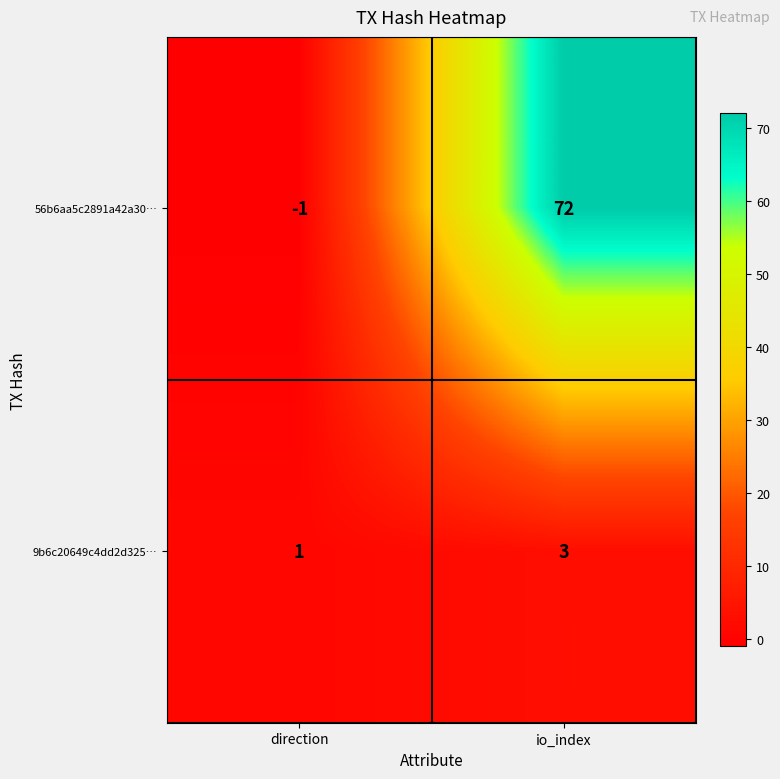

Which series has the largest range (max minus min)?

56b6aa5c2891a42a30…